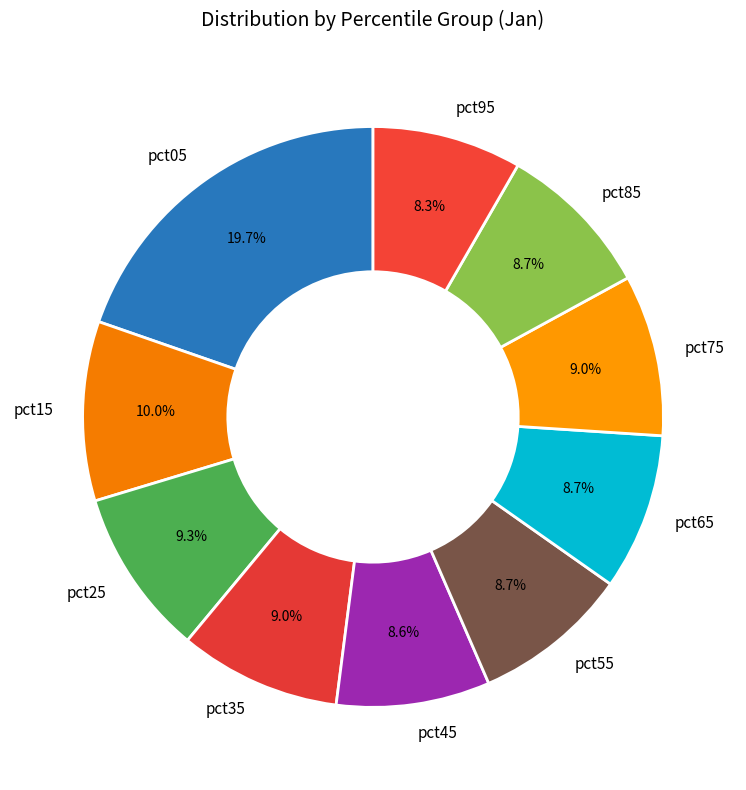

What is the ratio of the value at pct05 to the value at pct95?

2.4